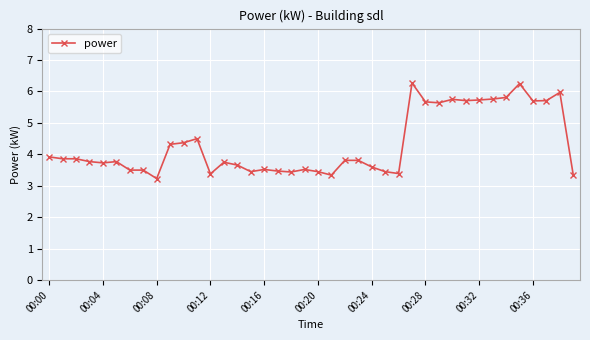

What is the greatest value displayed?

6.3